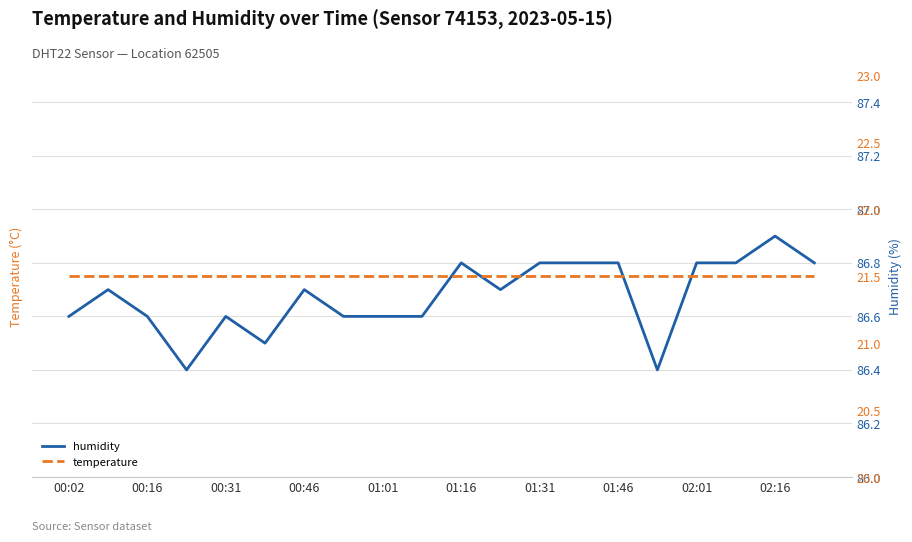

The humidity series shows 58.0 at 02:16. True or false?

False